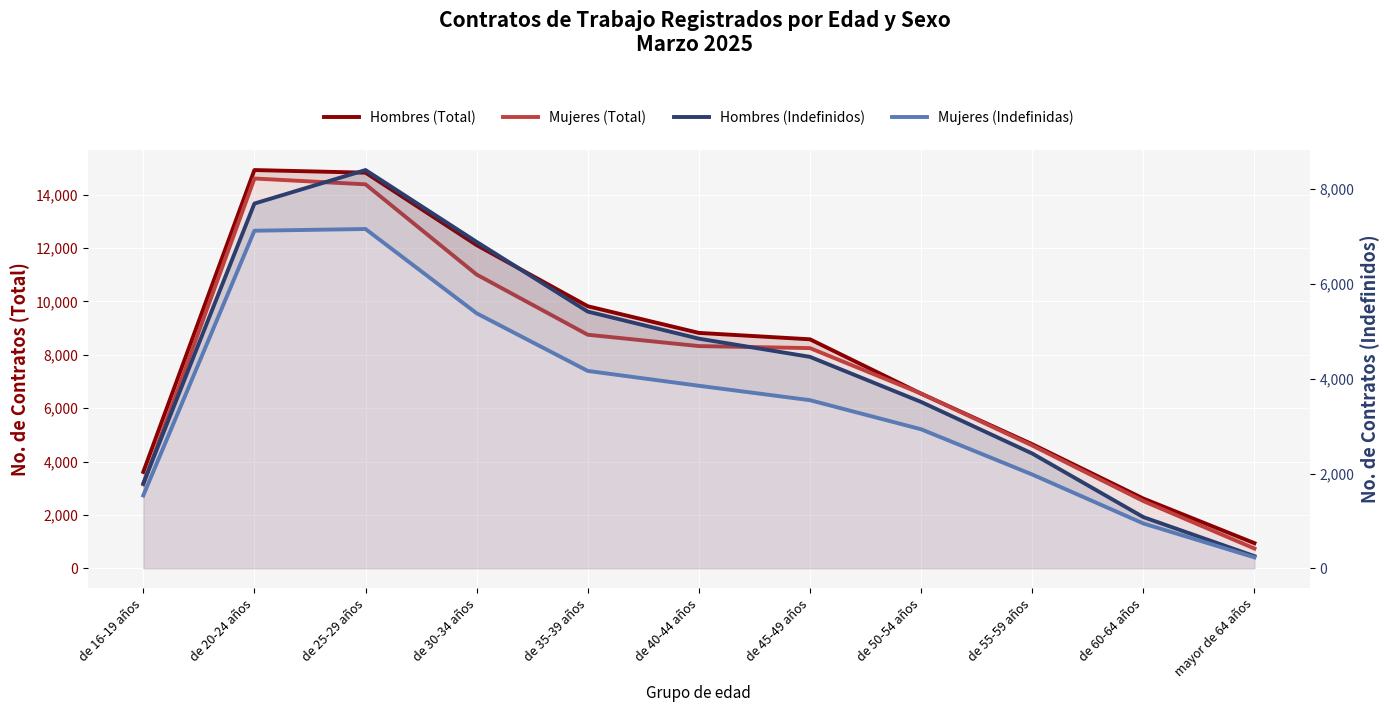

Rank the categories by Mujeres (Indefinidas) value from lowest to highest.

mayor de 64 años, de 60-64 años, de 16-19 años, de 55-59 años, de 50-54 años, de 45-49 años, de 40-44 años, de 35-39 años, de 30-34 años, de 20-24 años, de 25-29 años